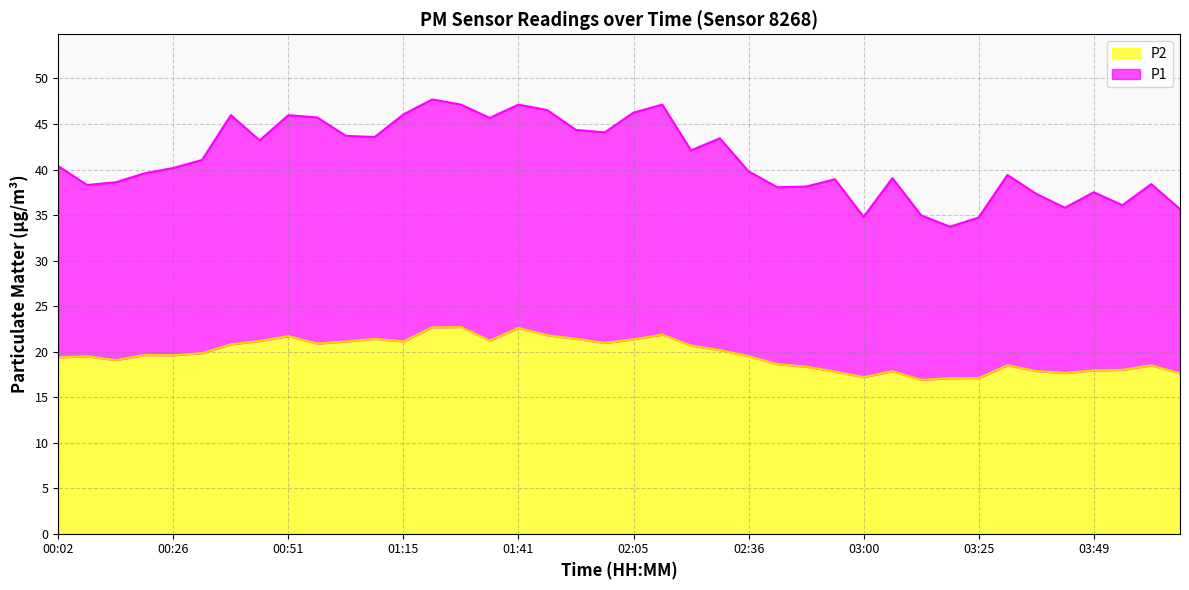

The value of P2 at 03:37 is 17.9. True or false?

True